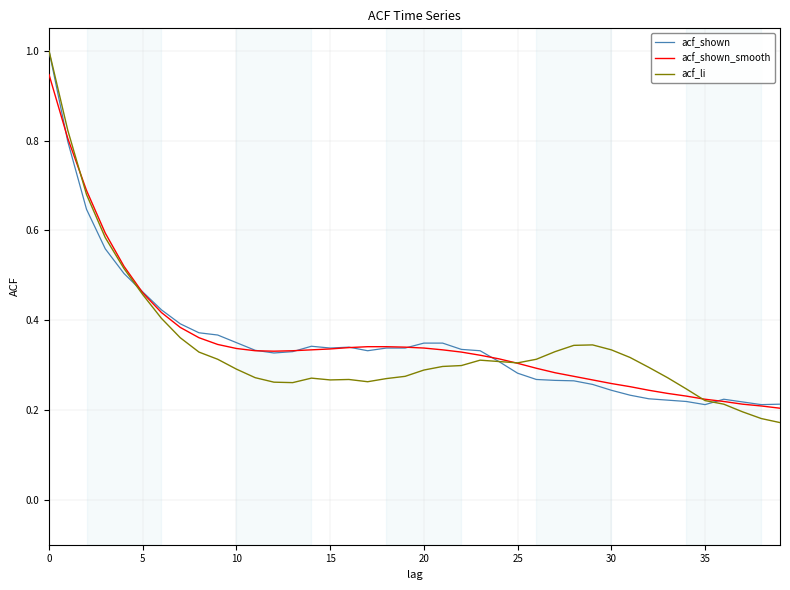

Count the number of categories in the chart.

40